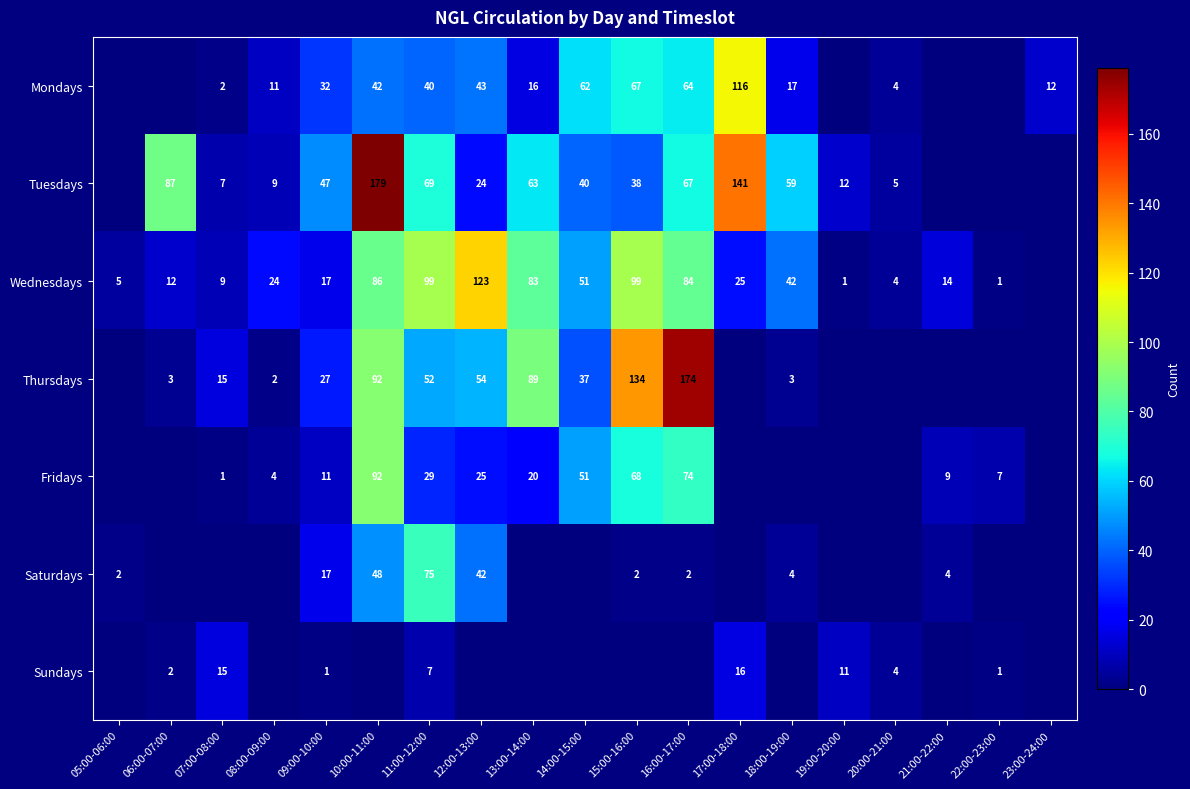

True or false: Thursdays has a value of 3 at 06:00-07:00.

True